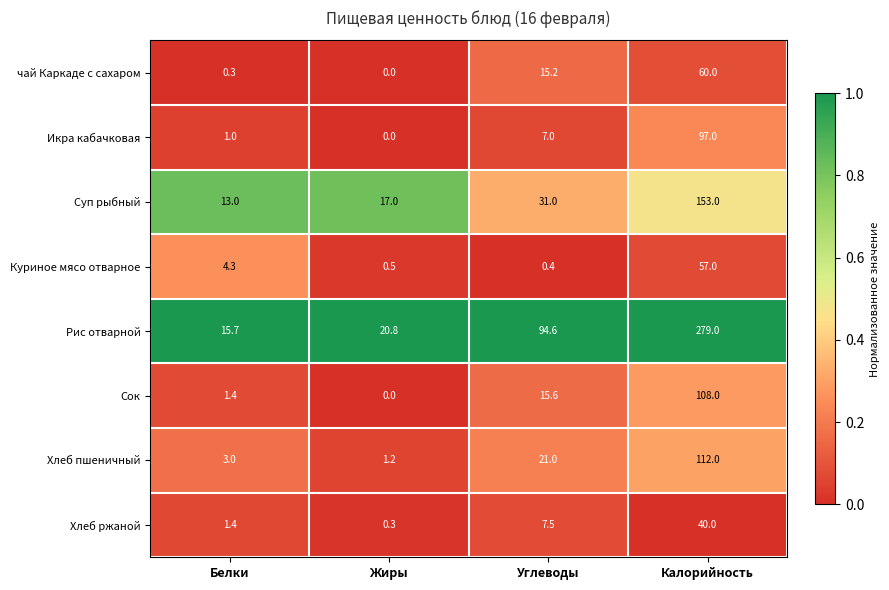

What is the total value across all series at Жиры?

39.8